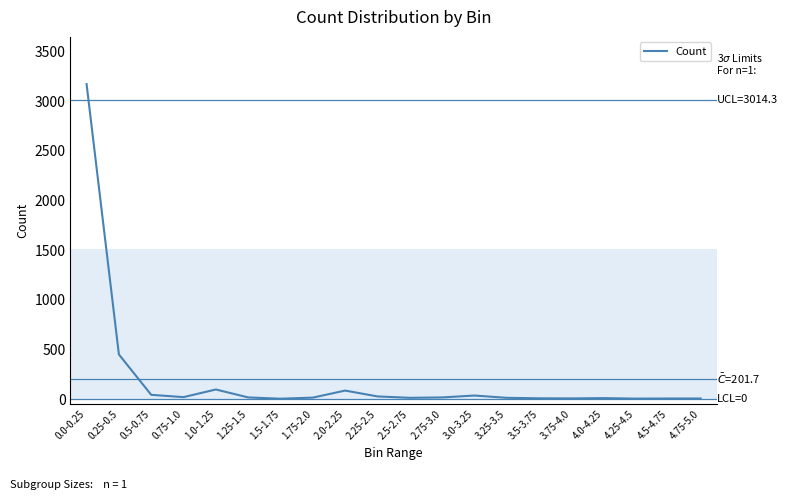

Between 1.0-1.25 and 2.75-3.0, which is larger?

1.0-1.25